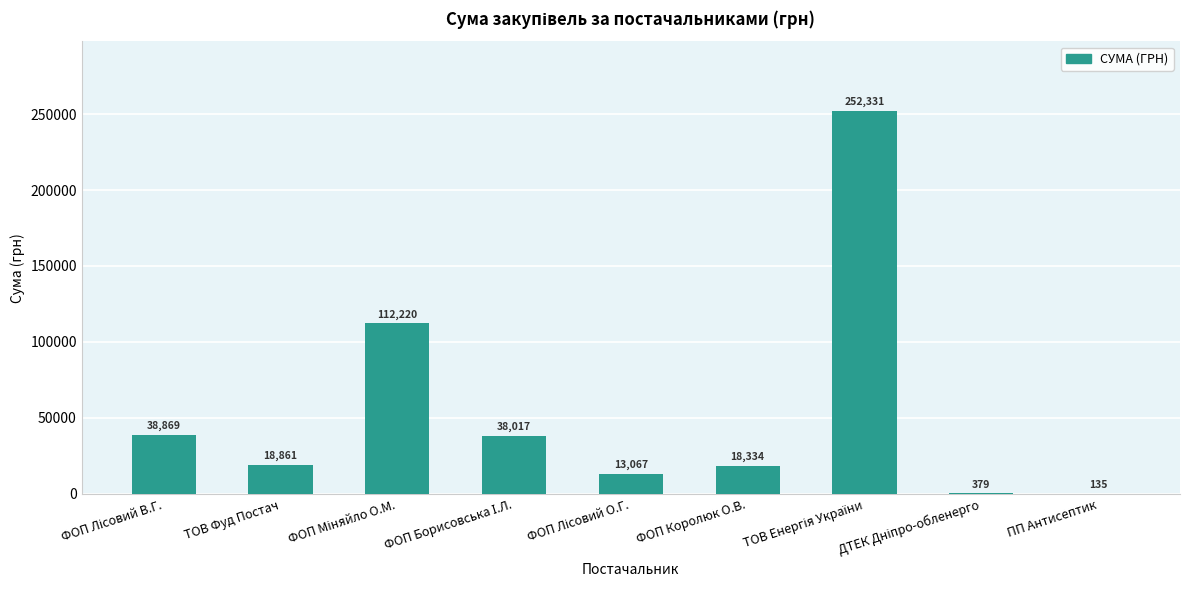

What is the maximum value shown in the chart?

252330.7